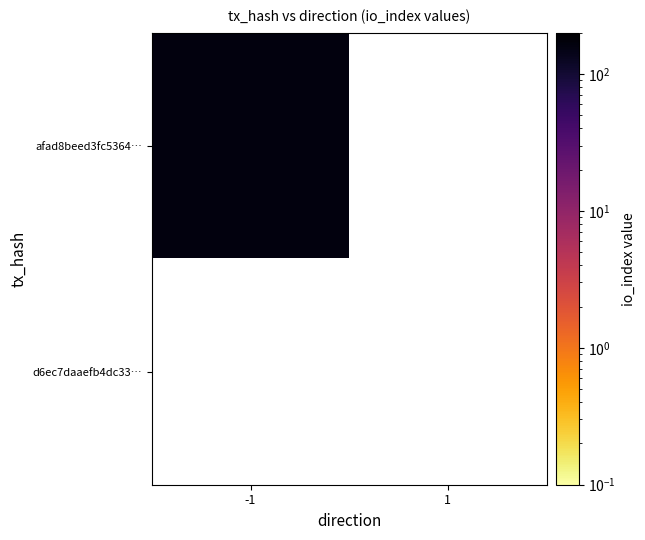

Reading right to left, what are all the values shown in this chart?

afad8beed3fc53643bba3f9299ccf4a5b93ca3c: 1=0	-1=166
d6ec7daaefb4dc33aea1599d79d4f84f30f34a1: 1=0	-1=0